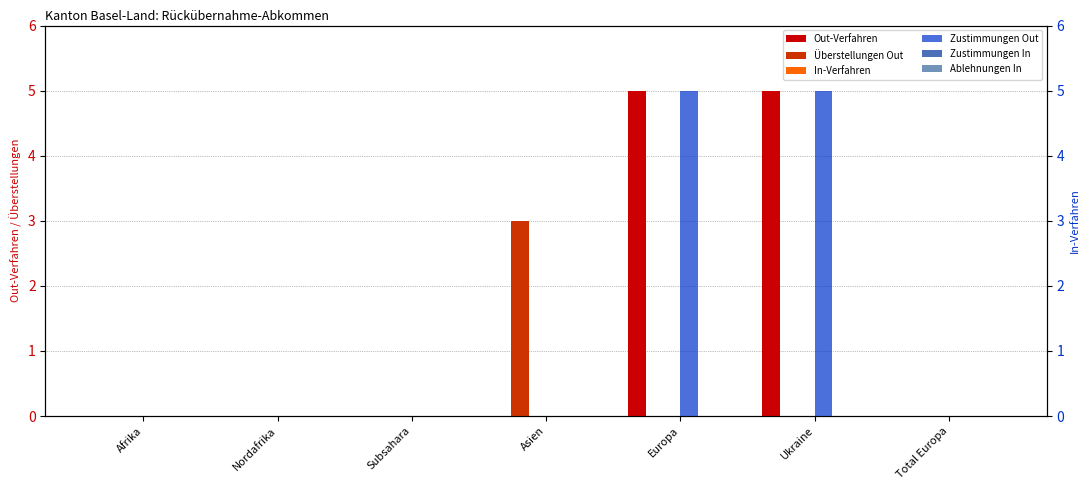

At which category does the chart reach its peak across all series?

Europa